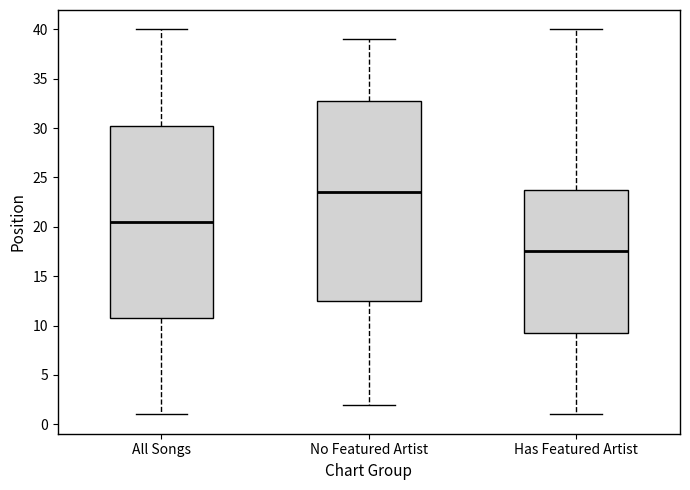

Which box's median line is the highest?

No Featured Artist